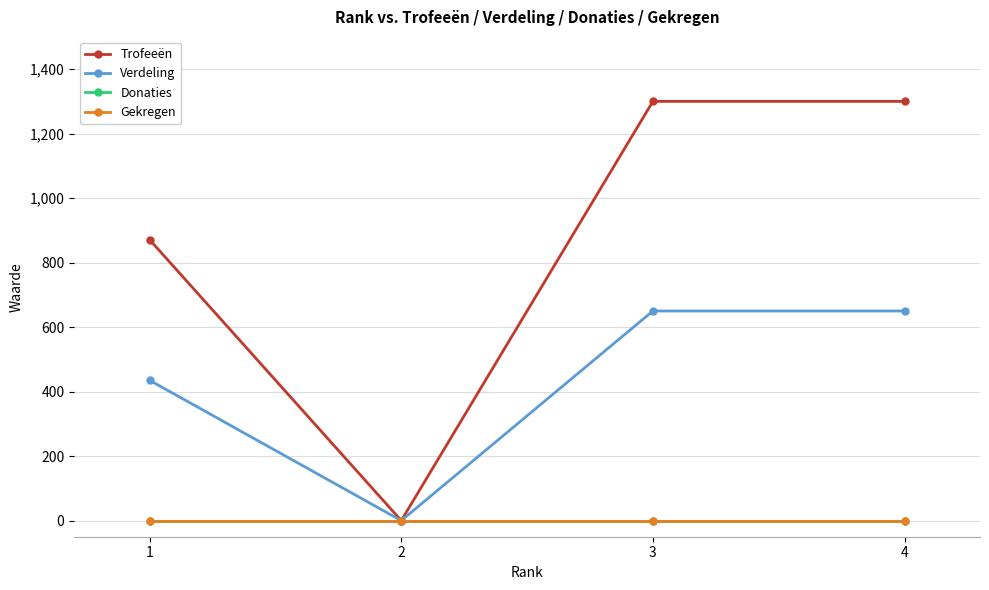

Does the chart have visible grid lines?

Yes